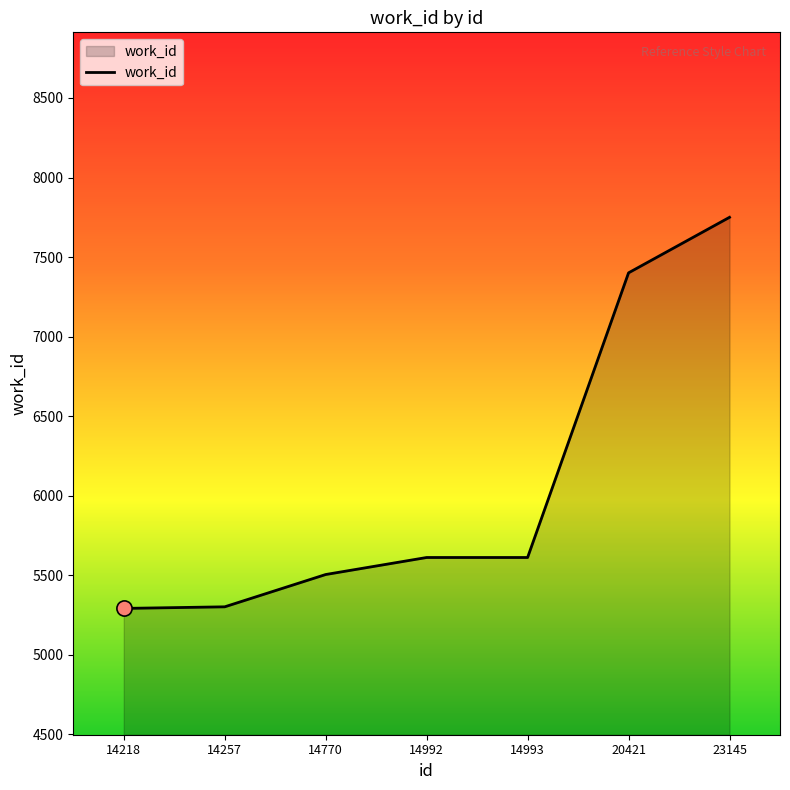

What is the change in value from 14257 to 23145?

+2448